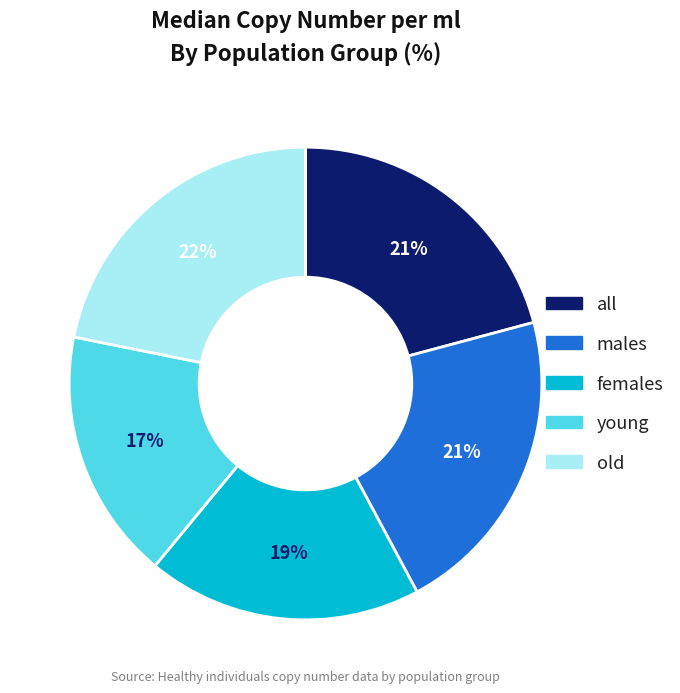

Is old the majority of the pie?

No